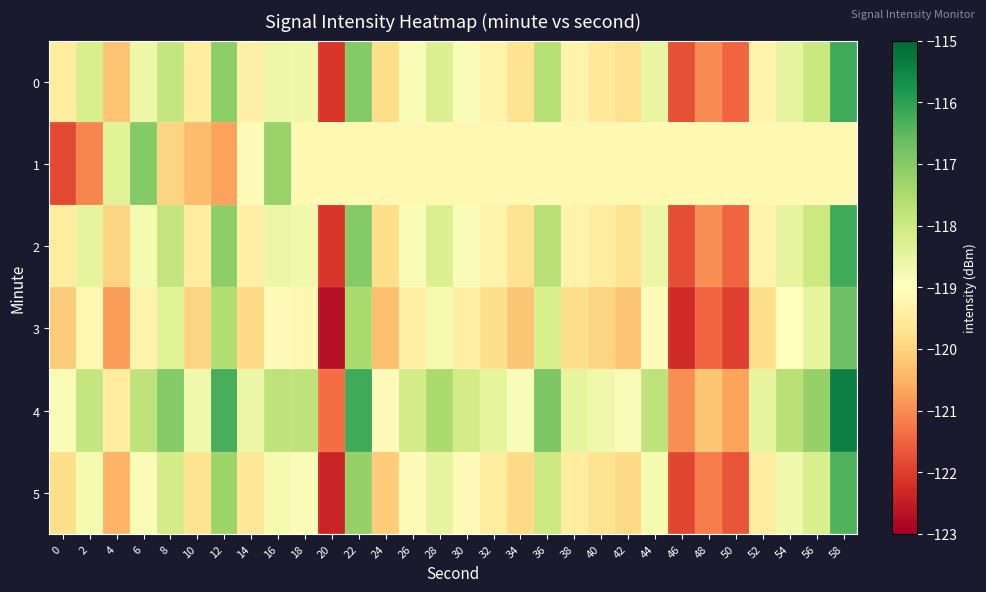

Reading right to left, transcribe all the data shown in this chart.

0: 58=-116.2	56=-118.0	54=-118.5	52=-119.3	50=-121.5	48=-121.0	46=-121.8	44=-118.6	42=-119.7	40=-119.5	38=-119.3	36=-117.7	34=-119.7	32=-119.3	30=-118.9	28=-118.3	26=-118.9	24=-119.8	22=-117.0	20=-122.1	18=-118.7	16=-118.6	14=-119.4	12=-117.1	10=-119.5	8=-117.9	6=-118.7	4=-120.2	2=-118.2	0=-119.5
1: 58=-119.2	56=-119.2	54=-119.2	52=-119.2	50=-119.2	48=-119.2	46=-119.2	44=-119.2	42=-119.2	40=-119.2	38=-119.2	36=-119.2	34=-119.2	32=-119.2	30=-119.2	28=-119.2	26=-119.2	24=-119.2	22=-119.2	20=-119.2	18=-119.2	16=-117.2	14=-119.1	12=-120.7	10=-120.4	8=-120.0	6=-117.0	4=-118.4	2=-121.1	0=-121.8
2: 58=-116.2	56=-118.0	54=-118.5	52=-119.3	50=-121.5	48=-121.0	46=-121.8	44=-118.6	42=-119.7	40=-119.5	38=-119.3	36=-117.7	34=-119.7	32=-119.3	30=-118.9	28=-118.3	26=-118.9	24=-119.8	22=-117.0	20=-122.1	18=-118.7	16=-118.6	14=-119.4	12=-117.1	10=-119.5	8=-117.9	6=-118.8	4=-120.0	2=-118.5	0=-119.5
3: 58=-116.7	56=-118.5	54=-119.0	52=-119.8	50=-122.0	48=-121.5	46=-122.3	44=-119.1	42=-120.2	40=-120.0	38=-119.8	36=-118.2	34=-120.2	32=-119.8	30=-119.4	28=-118.8	26=-119.4	24=-120.3	22=-117.5	20=-122.7	18=-119.2	16=-119.1	14=-119.9	12=-117.6	10=-120.0	8=-118.4	6=-119.3	4=-120.8	2=-119.2	0=-120.1
4: 58=-115.4	56=-117.2	54=-117.7	52=-118.5	50=-120.7	48=-120.2	46=-121.0	44=-117.8	42=-118.9	40=-118.7	38=-118.5	36=-116.9	34=-118.9	32=-118.5	30=-118.1	28=-117.5	26=-118.1	24=-119.1	22=-116.2	20=-121.4	18=-117.8	16=-117.8	14=-118.6	12=-116.3	10=-118.7	8=-117.0	6=-117.8	4=-119.5	2=-117.9	0=-118.9
5: 58=-116.4	56=-118.2	54=-118.7	52=-119.5	50=-121.7	48=-121.2	46=-121.9	44=-118.8	42=-119.9	40=-119.7	38=-119.5	36=-118.0	34=-119.9	32=-119.5	30=-119.1	28=-118.5	26=-119.1	24=-120.1	22=-117.2	20=-122.4	18=-118.9	16=-118.8	14=-119.6	12=-117.3	10=-119.7	8=-118.1	6=-118.9	4=-120.5	2=-118.8	0=-119.8